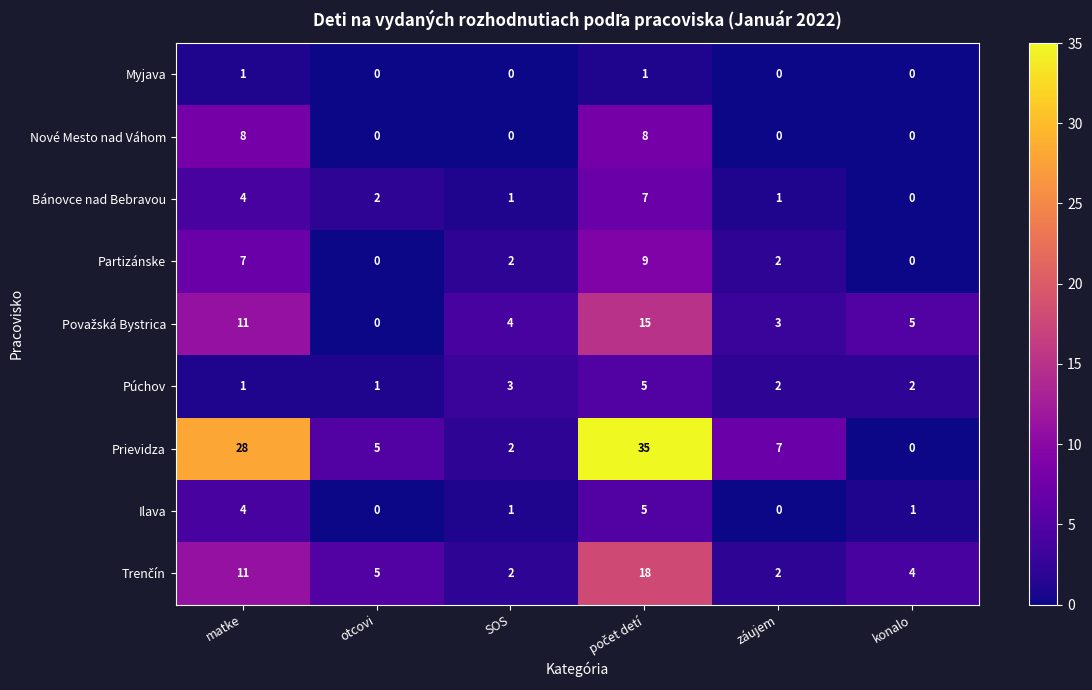

What is the total value across all series at matke?

75